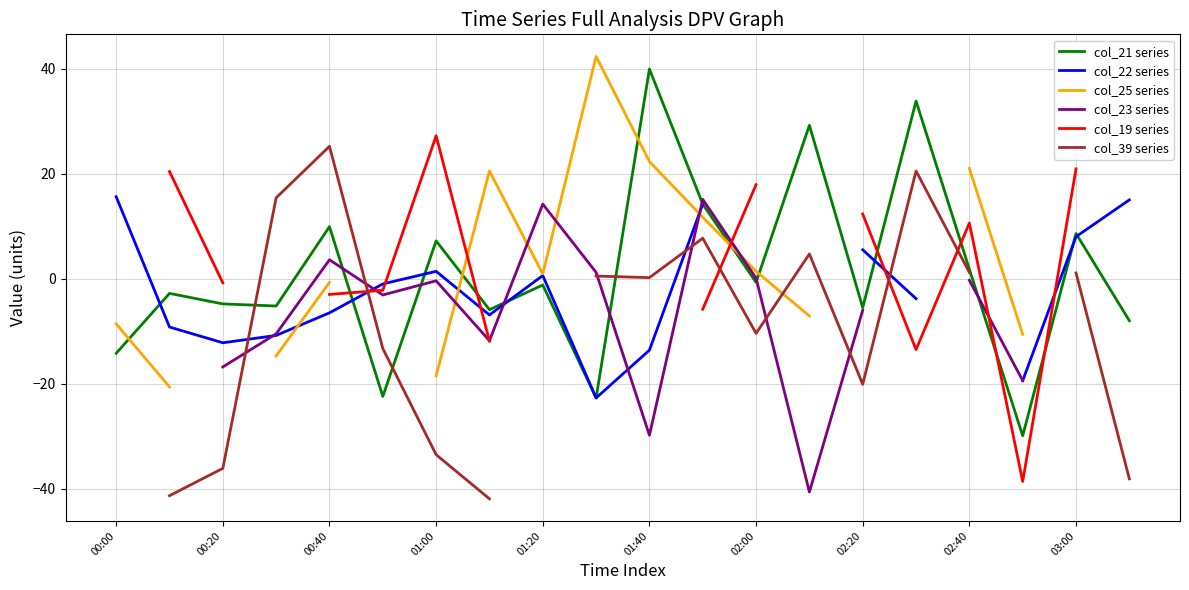

True or false: col_21 series and col_19 series intersect in this chart.

True